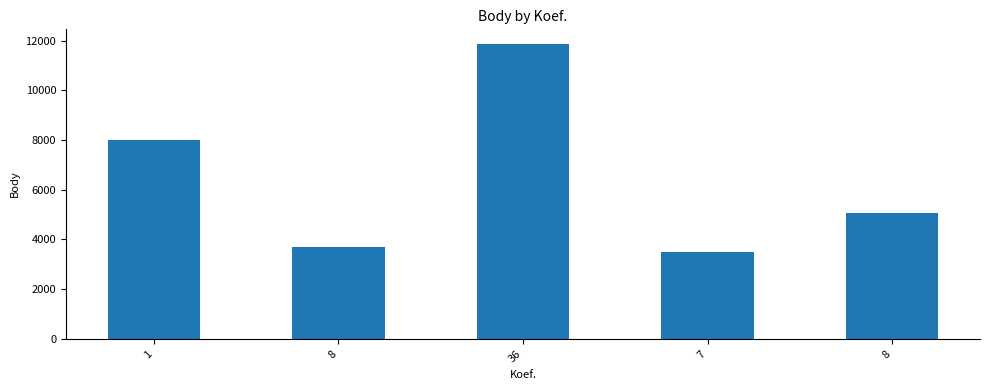

How many bars are there in total?

5